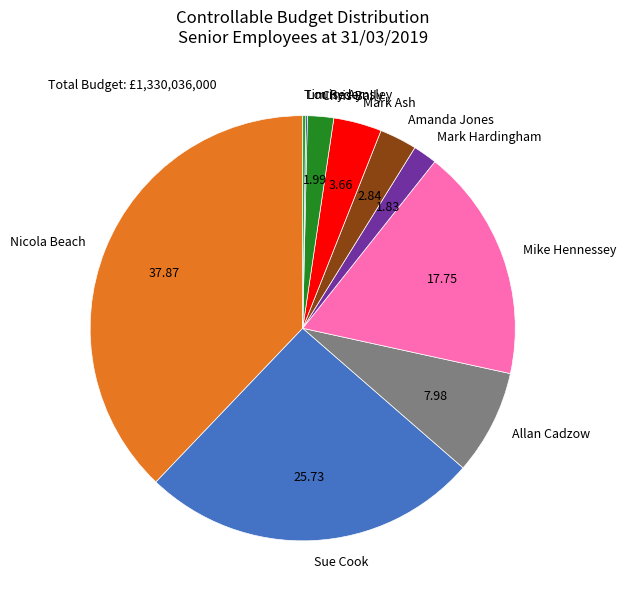

Is there any slice that represents more than half of the pie?

No